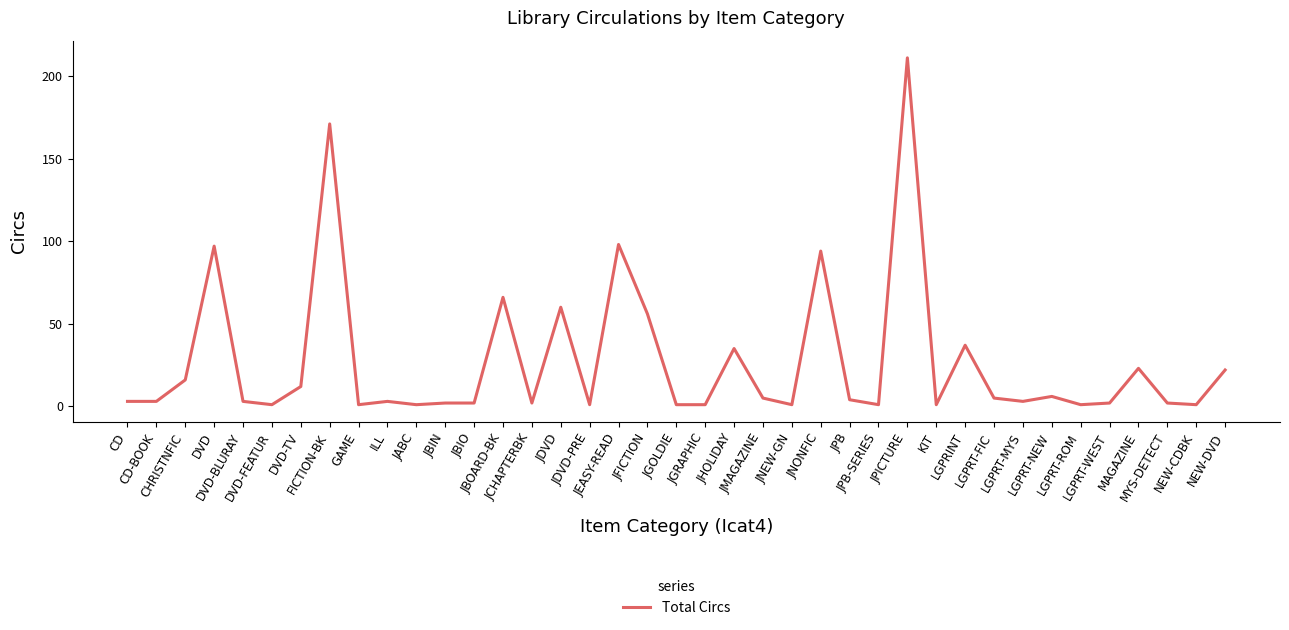

Which label corresponds to the largest value in the chart?

JPICTURE